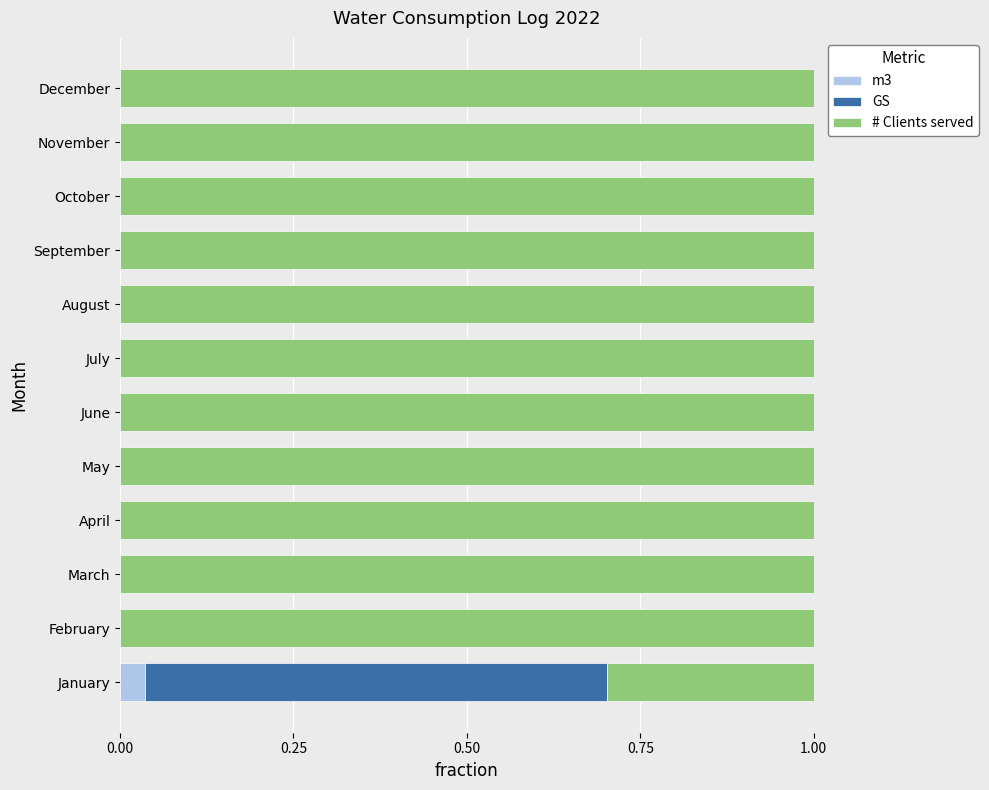

What is the total value across all series at September?

1.0